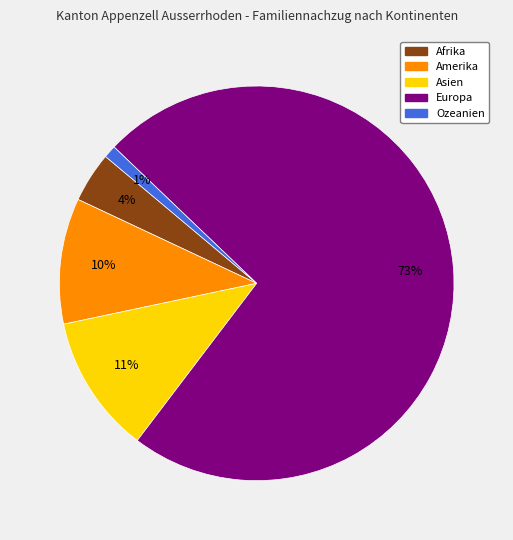

Which slice is the largest?

Europa